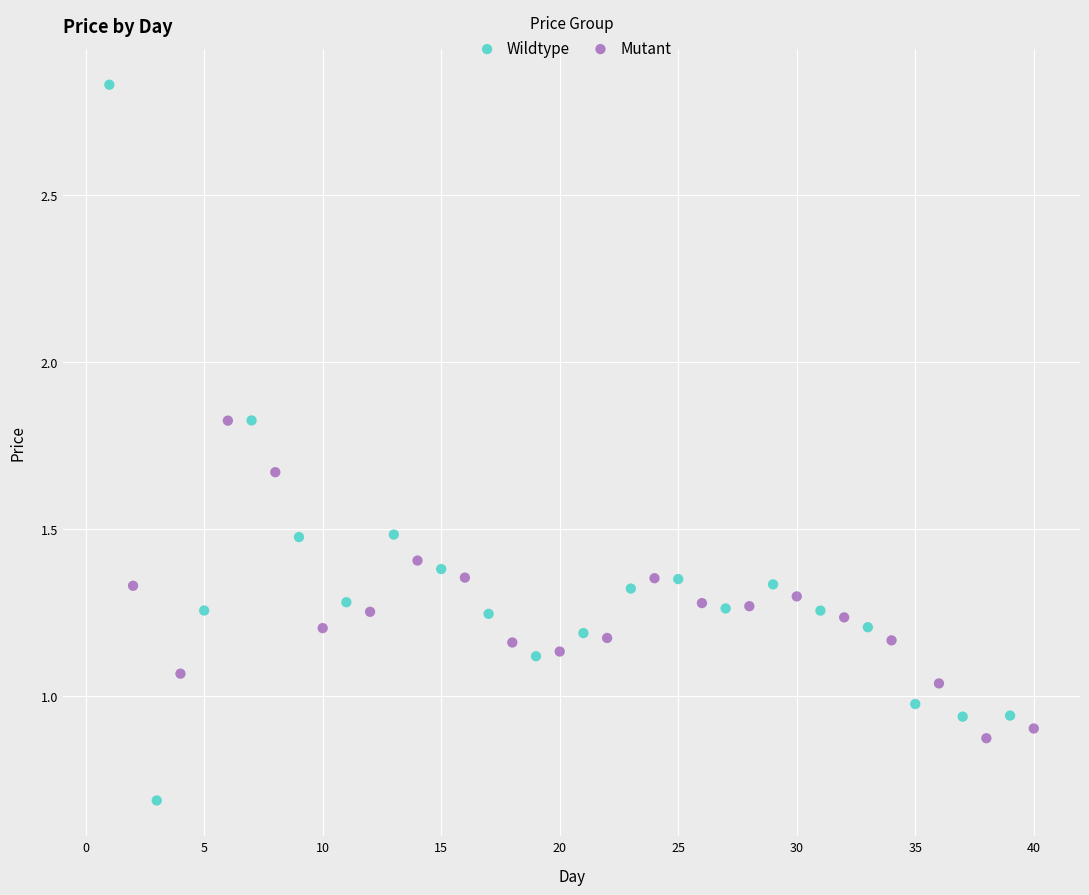

Which series reaches the minimum Y coordinate?

Wildtype